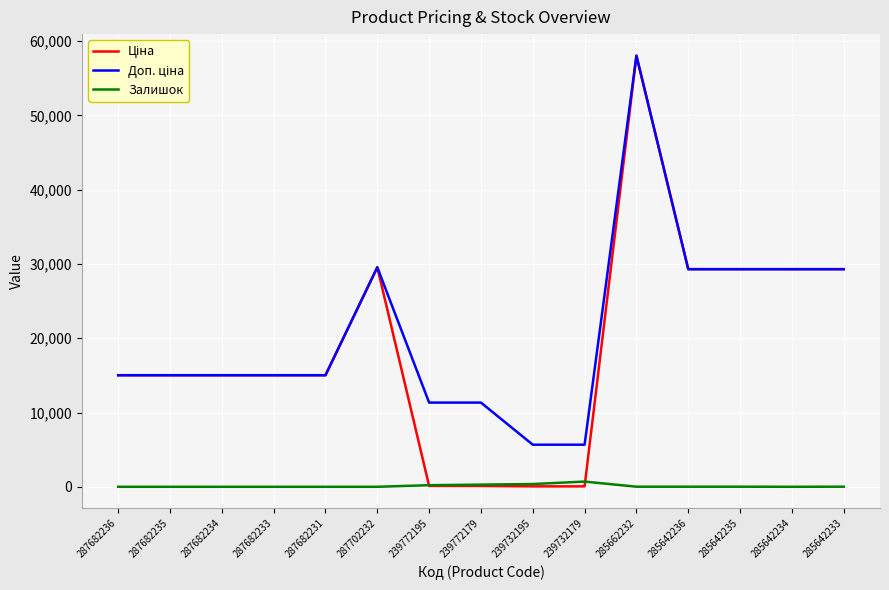

At which category is the sum across all series the highest?

285662232